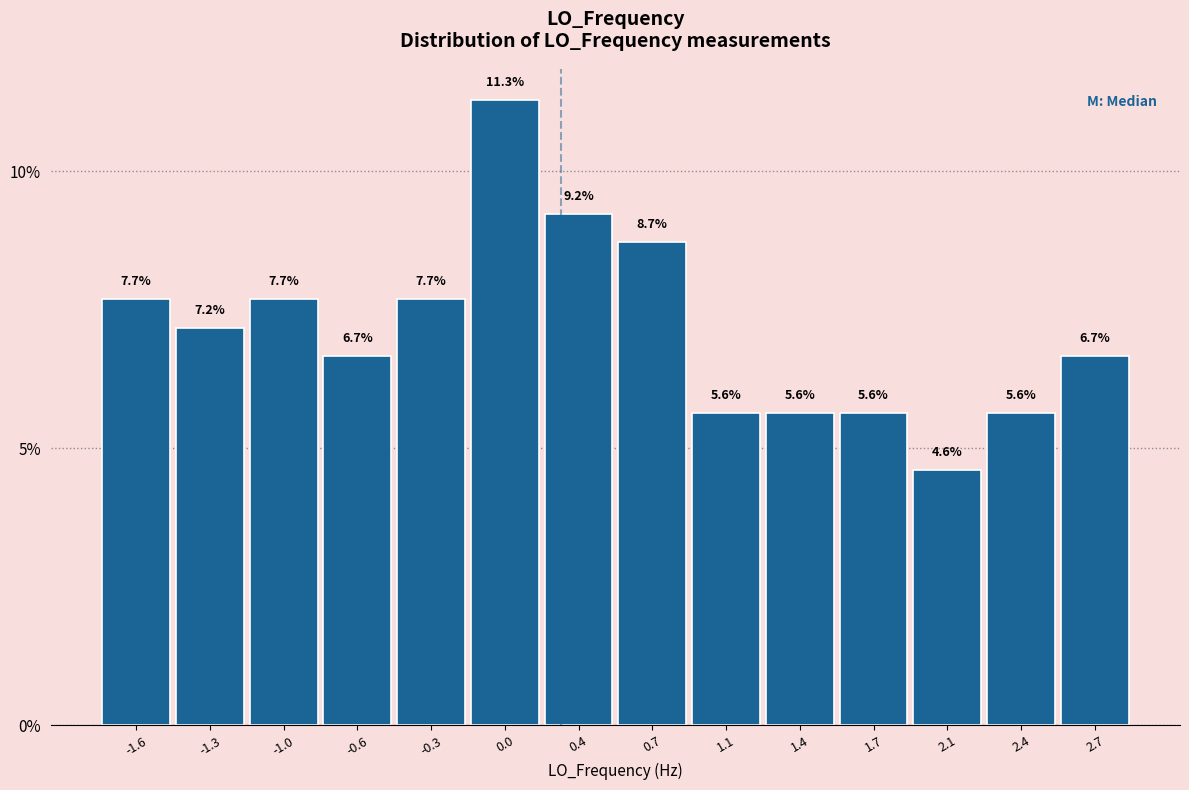

Does the chart contain any negative values?

No